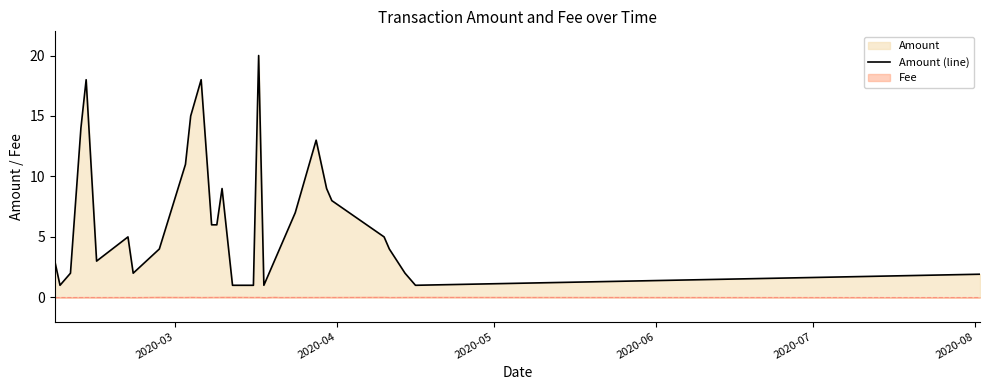

Reading right to left, list all the values displayed in this chart.

1.9	1.0	2.0	4.0	5.0	8.0	9.0	13.0	7.0	4.0	3.0	1.0	20.0	1.0	1.0	1.0	9.0	6.0	6.0	18.0	15.0	11.0	4.0	2.0	5.0	3.0	18.0	14.0	2.0	1.0	3.0